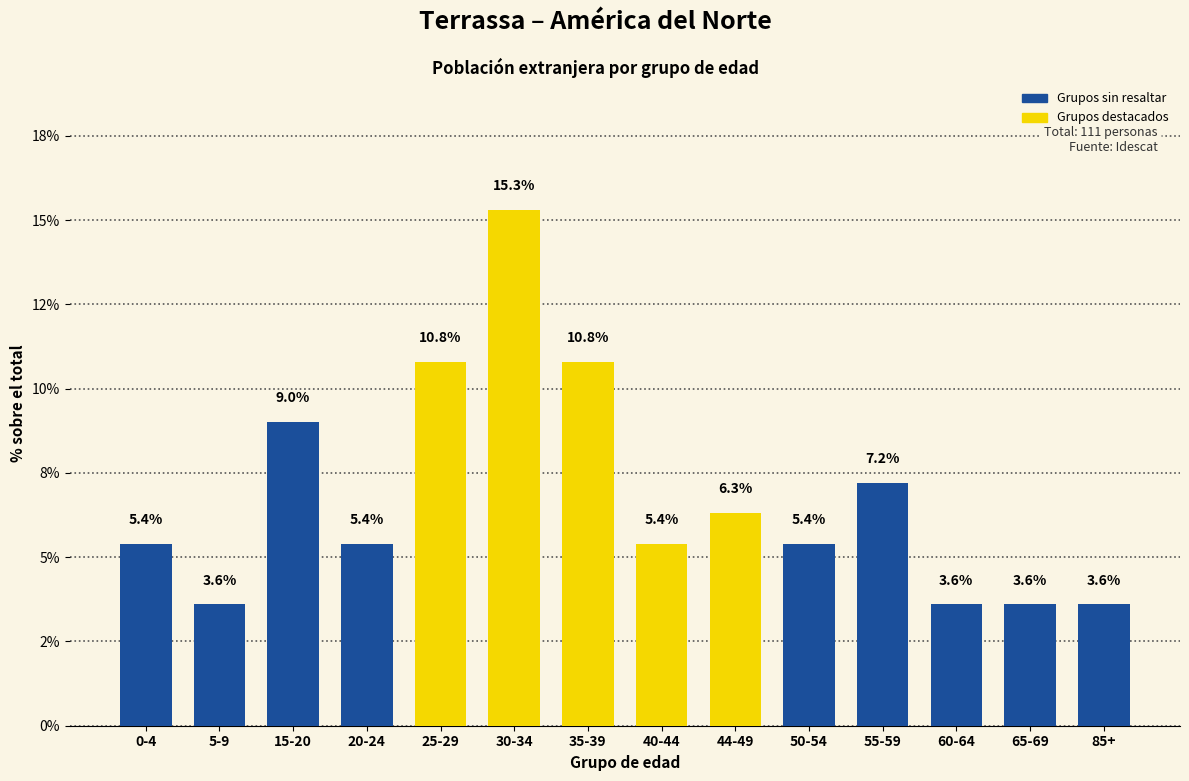

Reading left to right, extract all data points from this chart.

0-4=5.4	5-9=3.6	15-20=9.0	20-24=5.4	25-29=10.8	30-34=15.3	35-39=10.8	40-44=5.4	44-49=6.3	50-54=5.4	55-59=7.2	60-64=3.6	65-69=3.6	85+=3.6